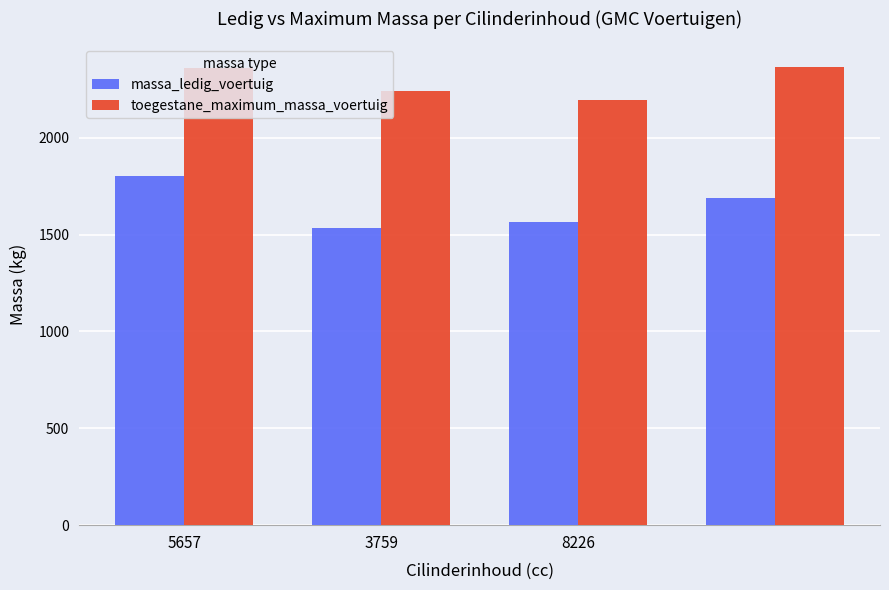

What is the maximum value for toegestane_maximum_massa_voertuig?

2365